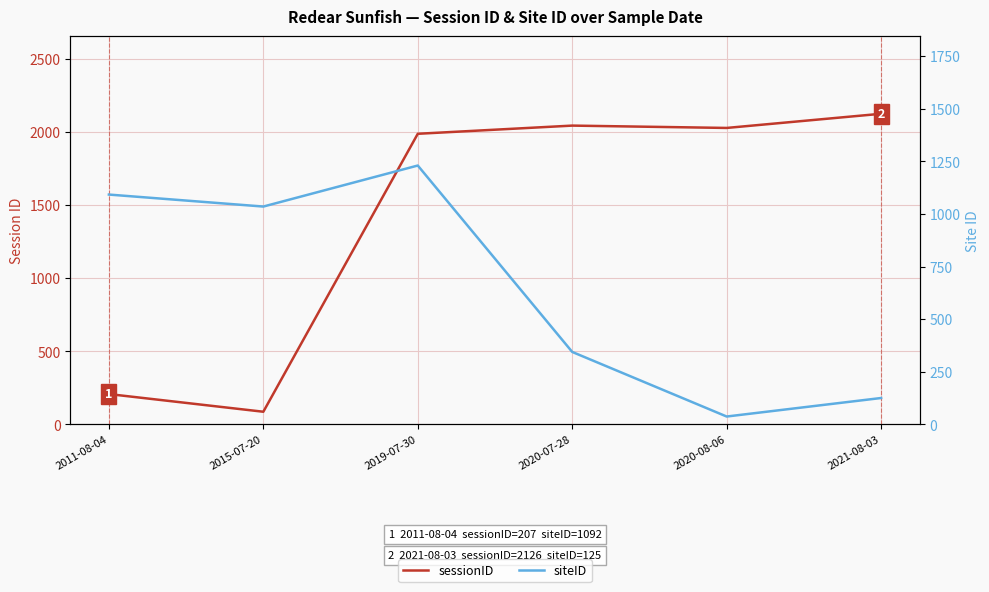

In siteID, how many points are lower than both neighbors (excluding endpoints)?

2